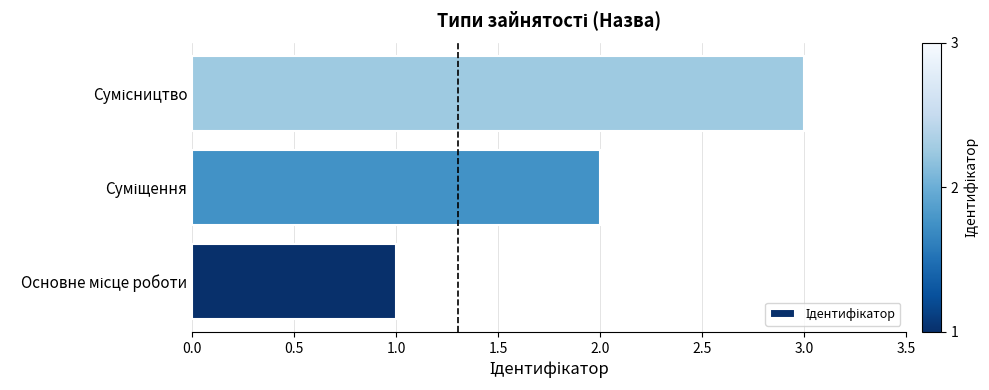

What is the sum of all values?

6